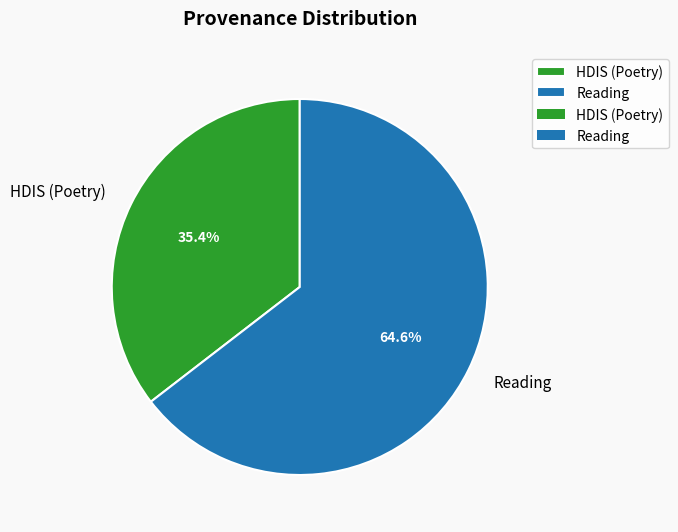

Which category has the biggest portion of the pie?

Reading